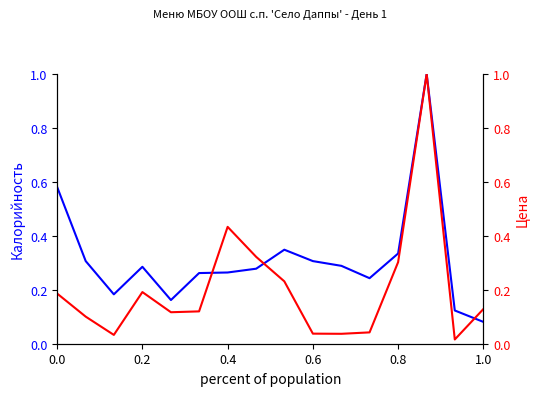

How many times do Калорийность and Цена cross each other?

3